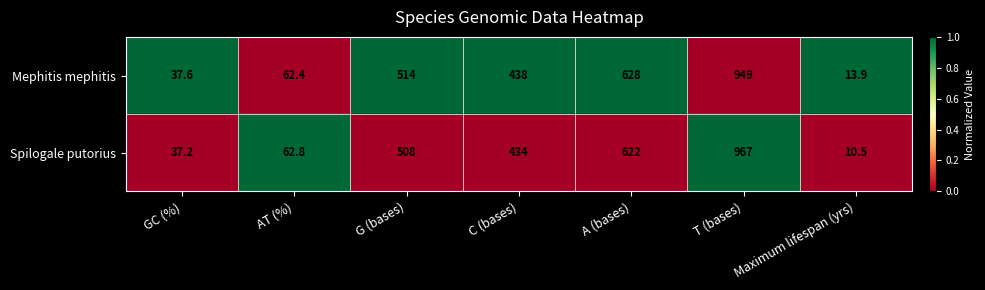

What is the difference between the highest and lowest values at C (bases)?

4.0